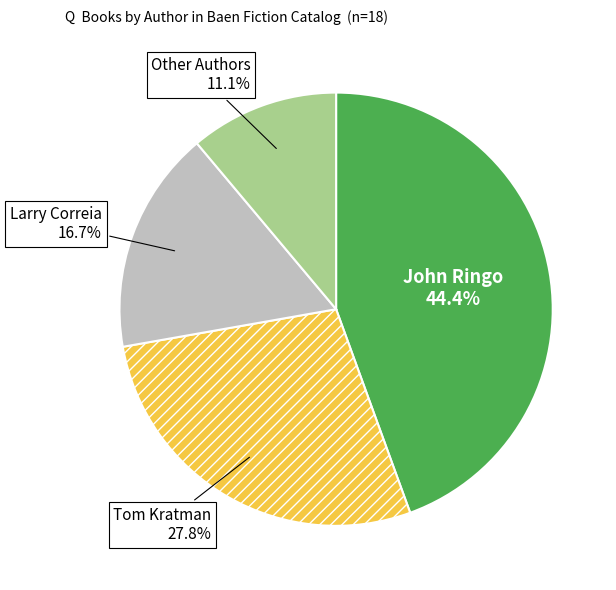

Count the number of slices in the pie.

4